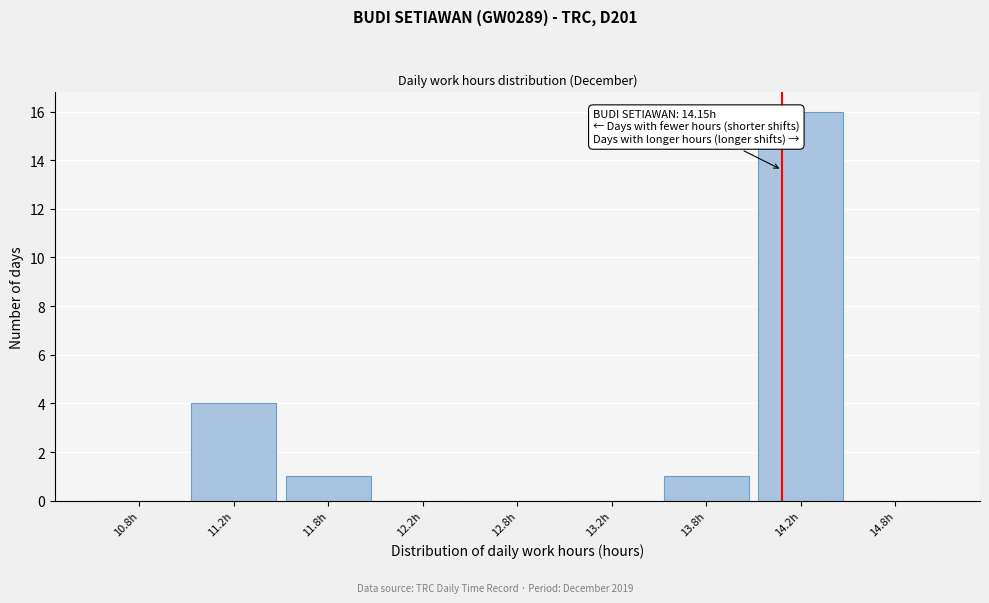

Reading left to right, what are all the values shown in this chart?

10.8h=0	11.2h=4	11.8h=1	12.2h=0	12.8h=0	13.2h=0	13.8h=1	14.2h=16	14.8h=0